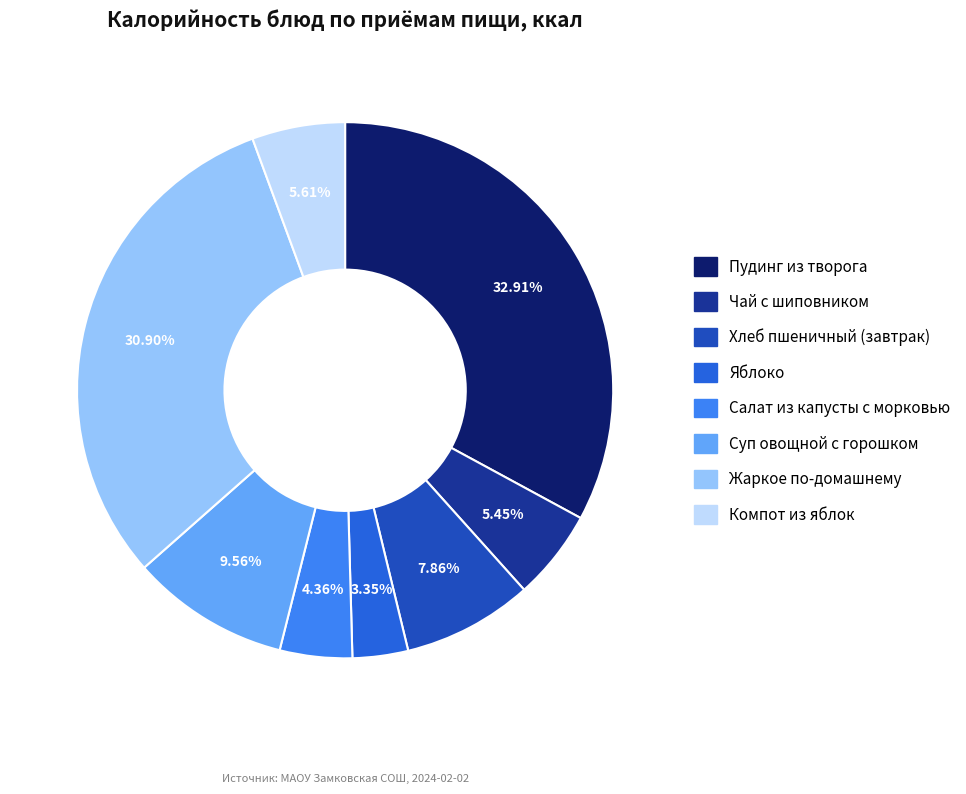

Is it true that Жаркое по-домашнему is 31% of the pie?

True